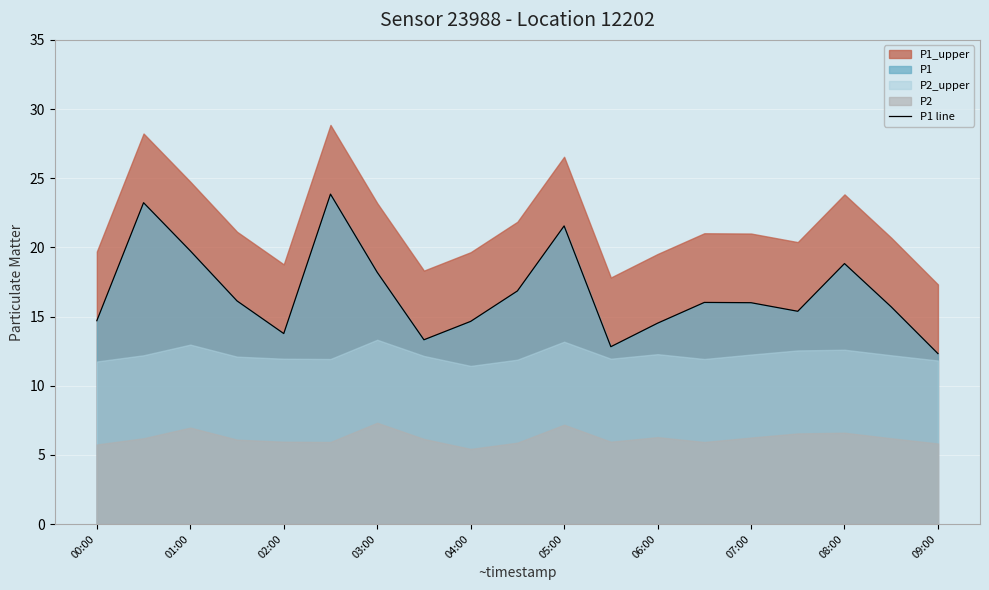

What is the minimum value for P1 line?

12.3